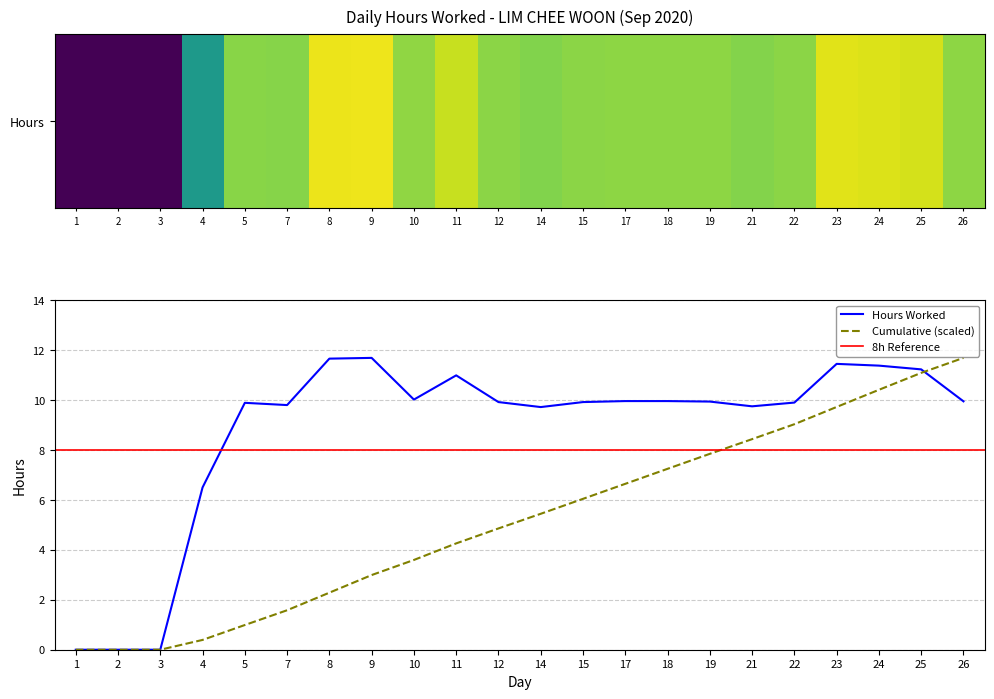

Which category has the lowest value across all series?

1